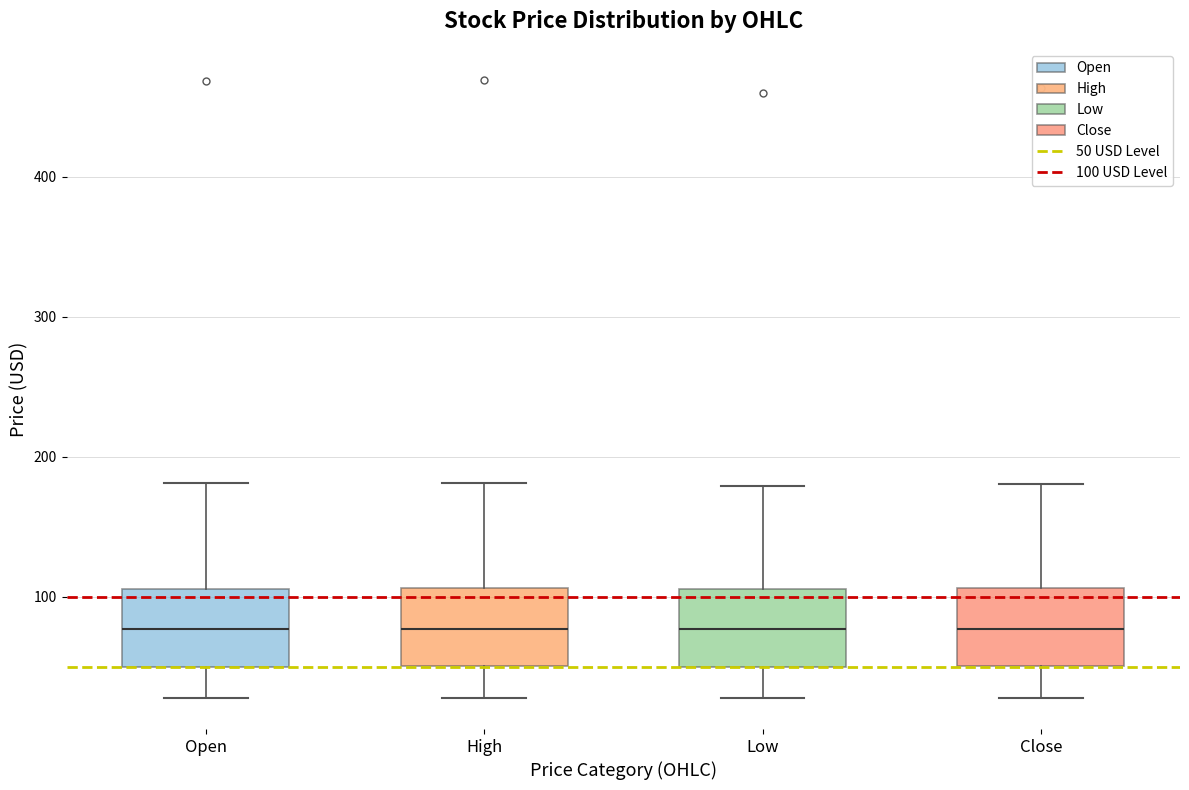

Where does the median line of the box for Close sit on the y-axis? The values are not printed on the chart, so give them approximately, as read against the axis.

80